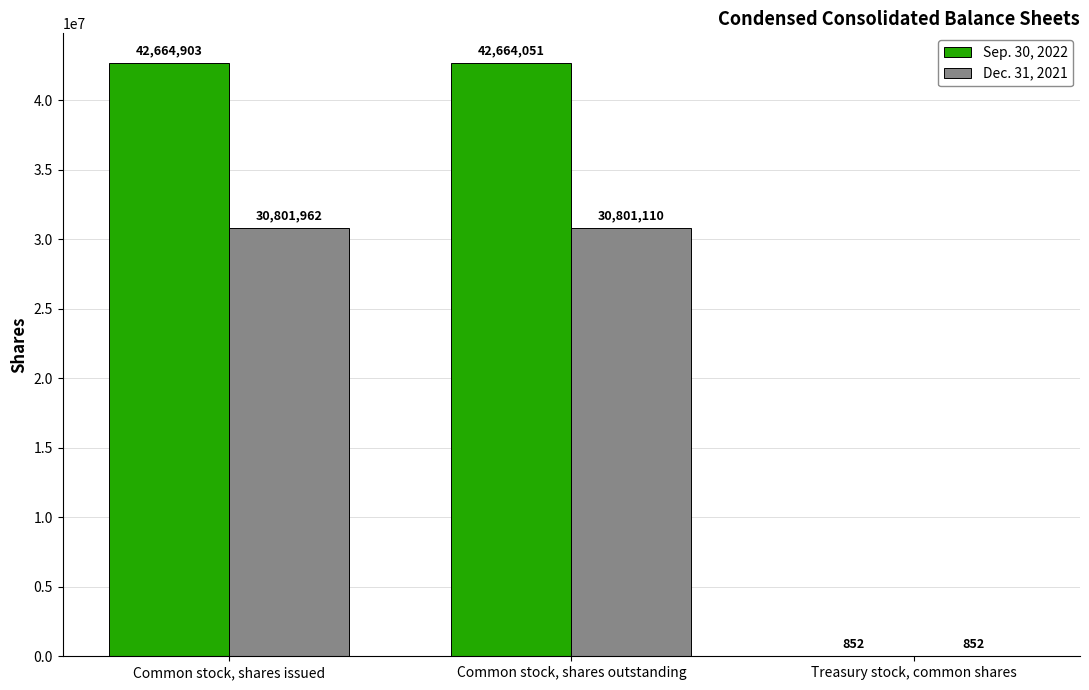

Which category has the highest value in the Dec. 31, 2021 series?

Common stock, shares issued